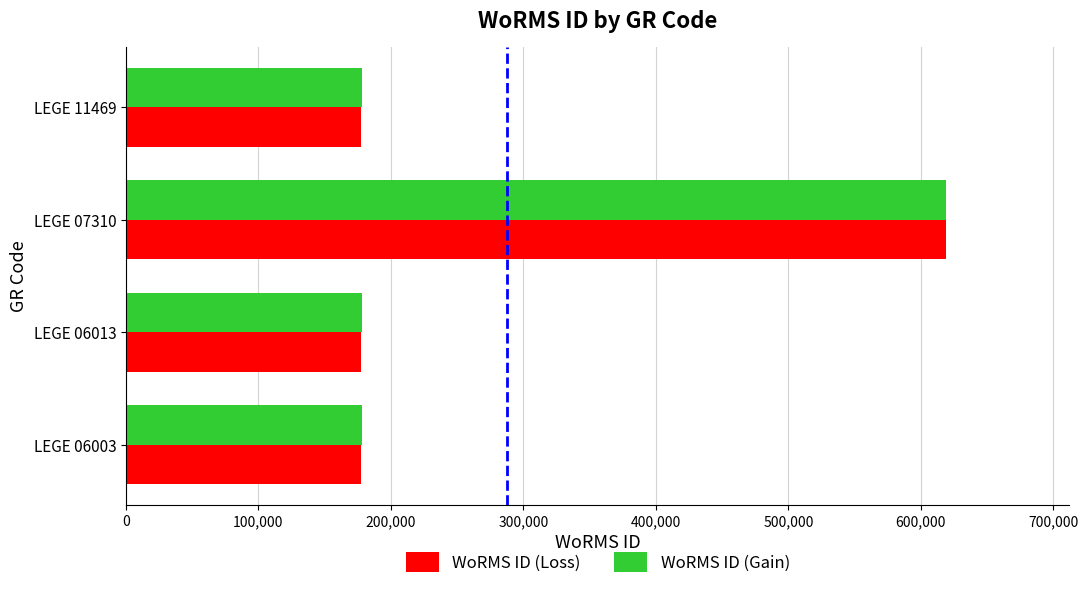

How many distinct data groups are displayed?

2